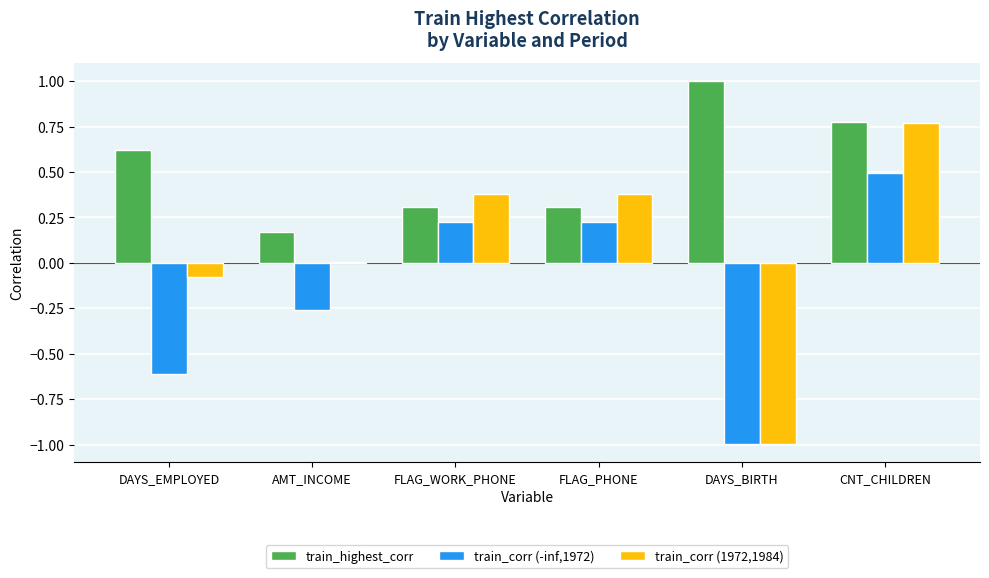

Which series has the largest range (max minus min)?

train_corr (1972,1984)